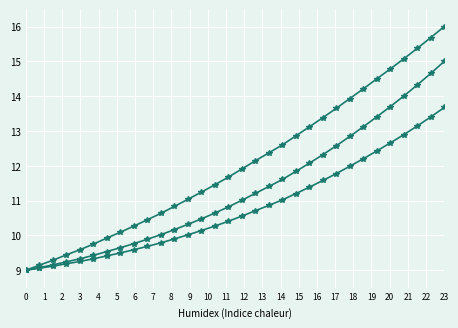

How many series are shown in this chart?

3